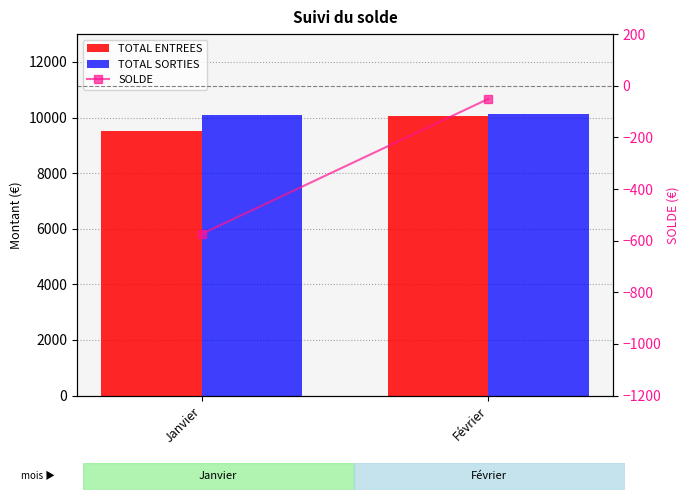

How many distinct data groups are displayed?

3